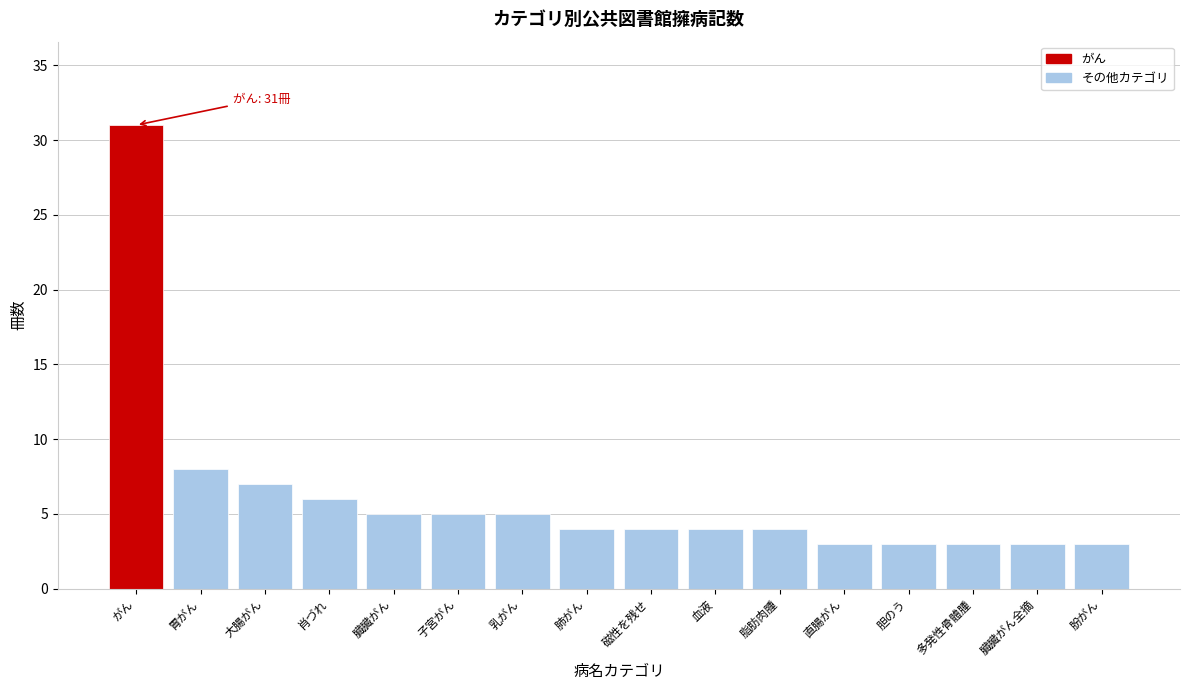

Reading right to left, list all the values displayed in this chart.

肦がん=3	臓臓がん全摘=3	多発性骨體腫=3	胆のう=3	直腸がん=3	脂肪肉腫=4	血液=4	磁性を残せ=4	肺がん=4	乳がん=5	子宮がん=5	臓臓がん=5	肖づれ=6	大腸がん=7	胃がん=8	がん=31